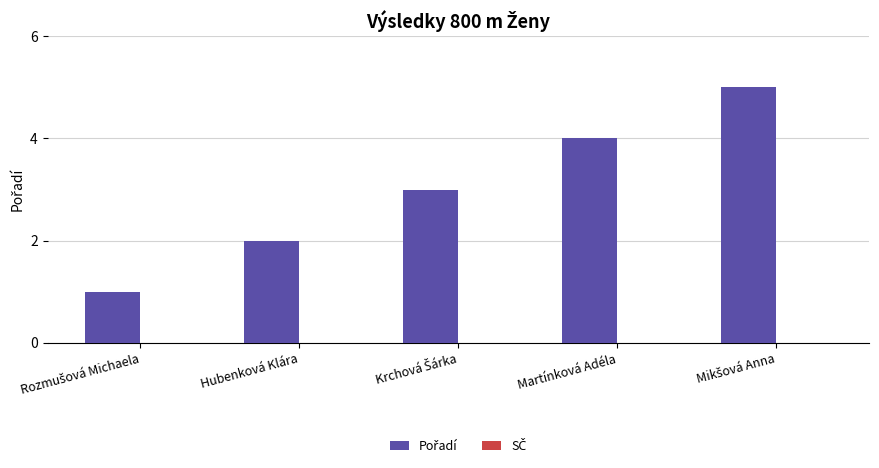

Is it true that the value at Hubenková Klára is 3?

False